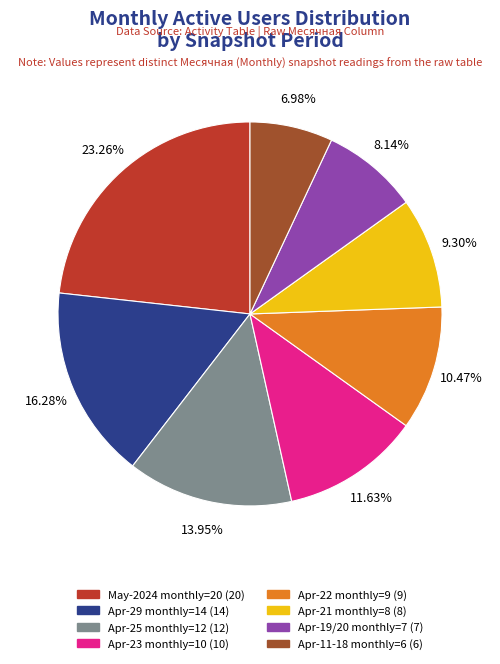

Approximately how many times larger is the value at Apr-22 monthly=9 (9) compared to Apr-11-18 monthly=6 (6)?

1.5